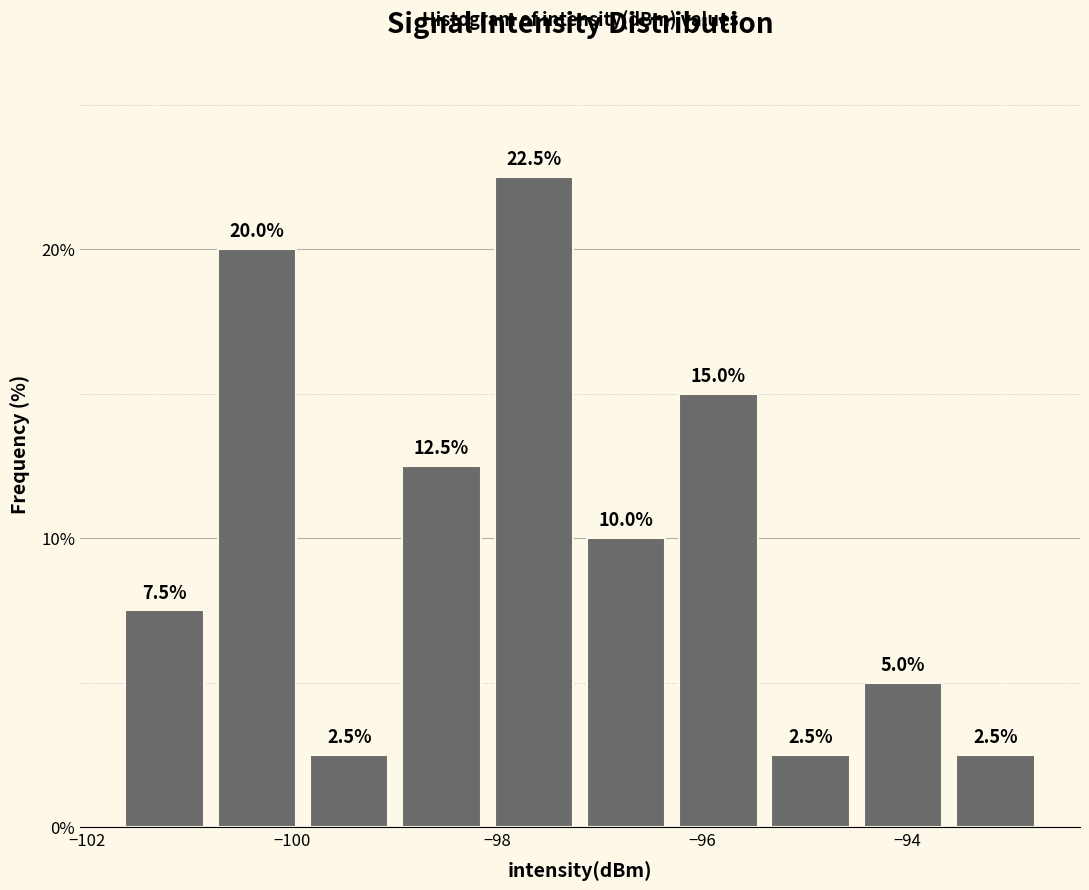

Reading left to right, transcribe this chart: for each bar, give the range it covers on the x-axis and its height. The bar edges are not printed on the chart, so give them approximately, as read against the axis.

-101.6 to -100.8: 7.5
-100.8 to -99.8: 20.0
-99.8 to -99.0: 2.5
-99.0 to -98.0: 12.5
-98.0 to -97.2: 22.5
-97.2 to -96.2: 10.0
-96.2 to -95.4: 15.0
-95.4 to -94.4: 2.5
-94.4 to -93.6: 5.0
-93.6 to -92.6: 2.5